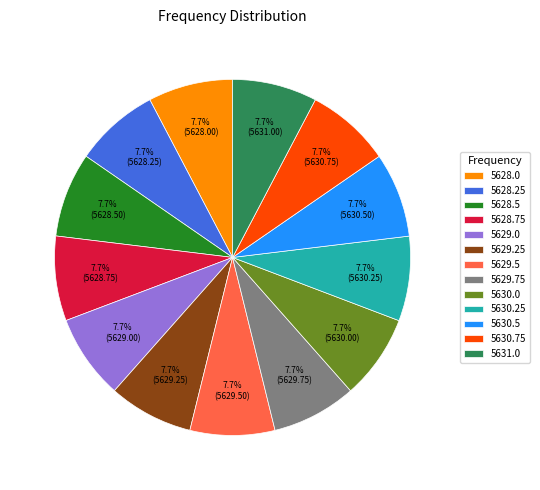

What is the ratio of the value at 5628.75 to the value at 5629.5?

1.0